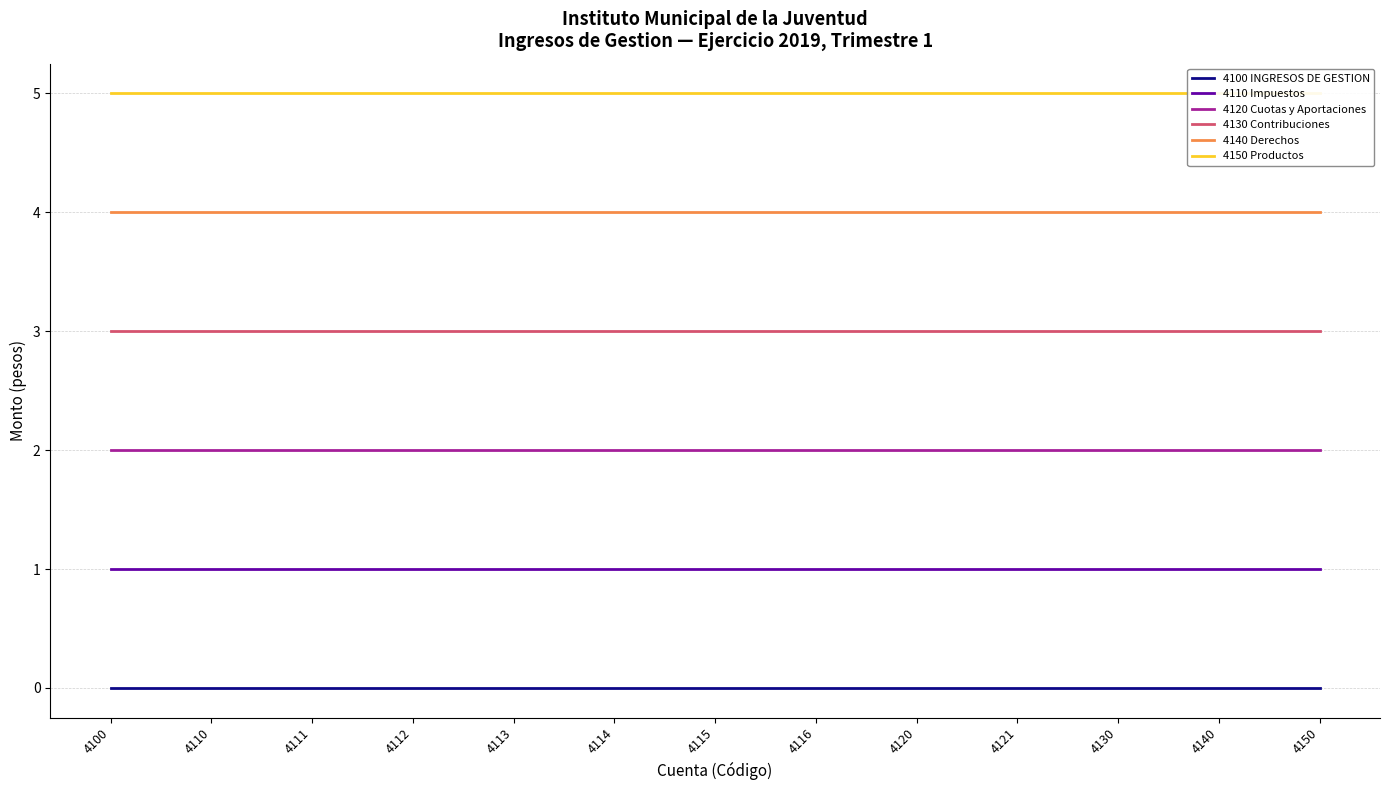

What is the value of the 4140 Derechos point at the 7th from the left?

4